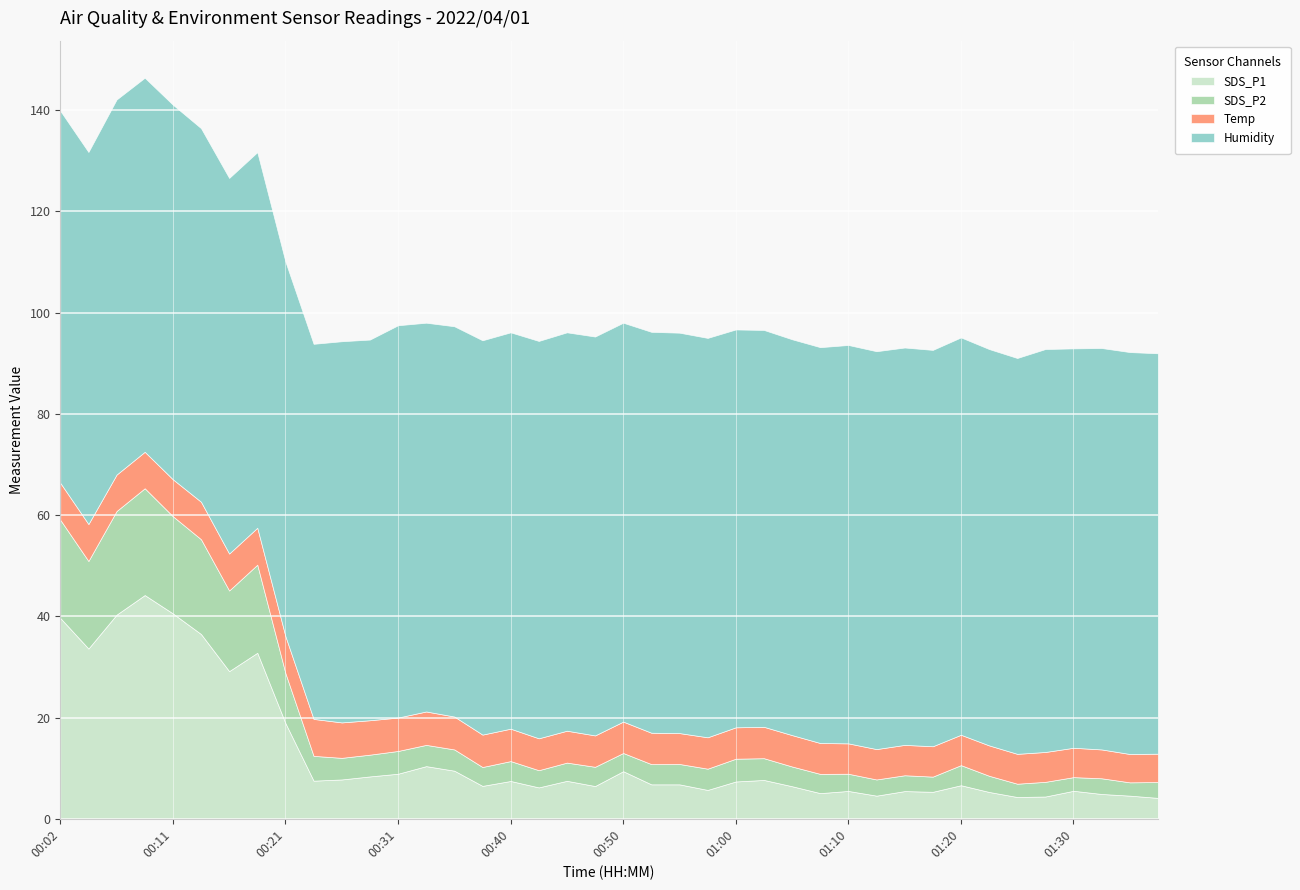

Reading left to right, what are all the values shown in this chart?

SDS_P1: 39.7	33.6	40.3	44.2	40.6	36.5	29.2	32.8	18.9	7.5	7.8	8.4	8.9	10.4	9.5	6.5	7.5	6.2	7.5	6.5	9.4	6.8	6.8	5.7	7.4	7.7	6.4	5.1	5.5	4.6	5.5	5.3	6.6	5.3	4.3	4.4	5.5	4.9	4.6	4.1
SDS_P2: 19.4	17.3	20.5	21.1	19.2	18.7	15.9	17.4	9.9	4.9	4.3	4.3	4.5	4.2	4.2	3.7	3.9	3.4	3.6	3.8	3.6	4.0	4.0	4.2	4.5	4.3	3.9	3.8	3.4	3.2	3.1	3.0	4.0	3.2	2.6	2.9	2.7	3.1	2.6	3.1
Temp: 7.3	7.3	7.2	7.2	7.3	7.4	7.3	7.3	7.3	7.3	7.0	6.8	6.6	6.6	6.5	6.4	6.4	6.3	6.3	6.2	6.2	6.2	6.1	6.2	6.2	6.2	6.2	6.1	6.0	6.0	6.0	6.0	6.0	6.0	5.9	5.9	5.8	5.7	5.6	5.6
Humidity: 73.5	73.5	74.1	73.9	74.0	73.8	74.2	74.2	74.0	74.1	75.3	75.2	77.5	76.8	77.1	77.9	78.3	78.5	78.7	78.8	78.8	79.2	79.1	78.9	78.6	78.4	78.2	78.2	78.7	78.6	78.5	78.3	78.5	78.3	78.2	79.6	78.9	79.3	79.4	79.1